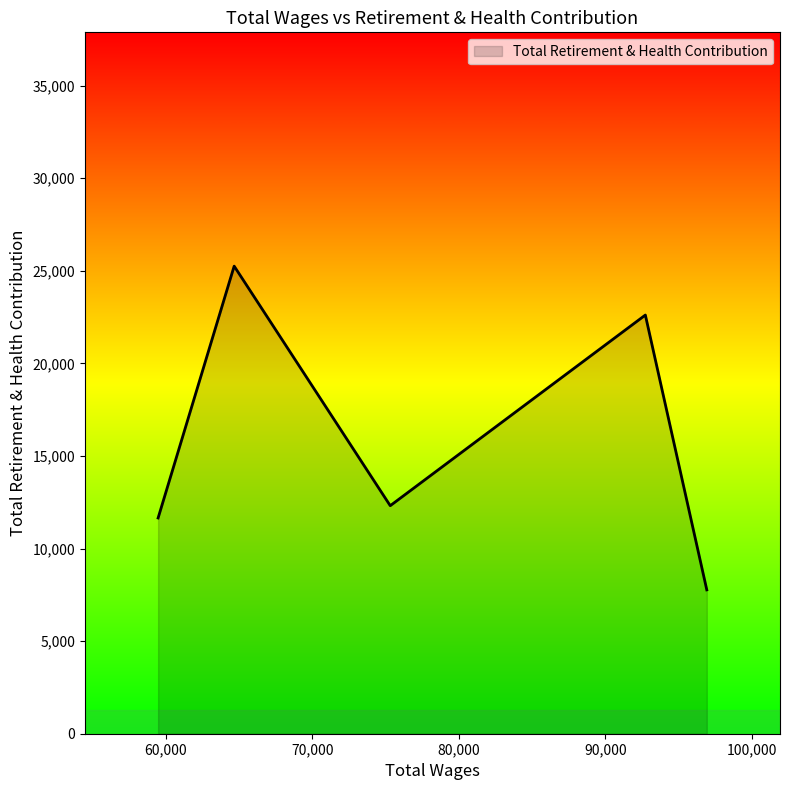

How many distinct data groups are displayed?

1